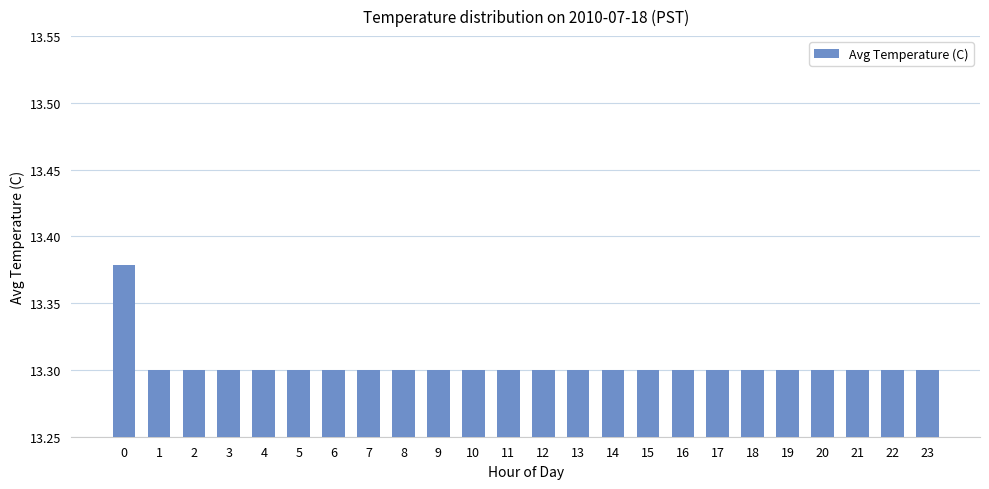

True or false: the data shows 6.8 at 7.

False